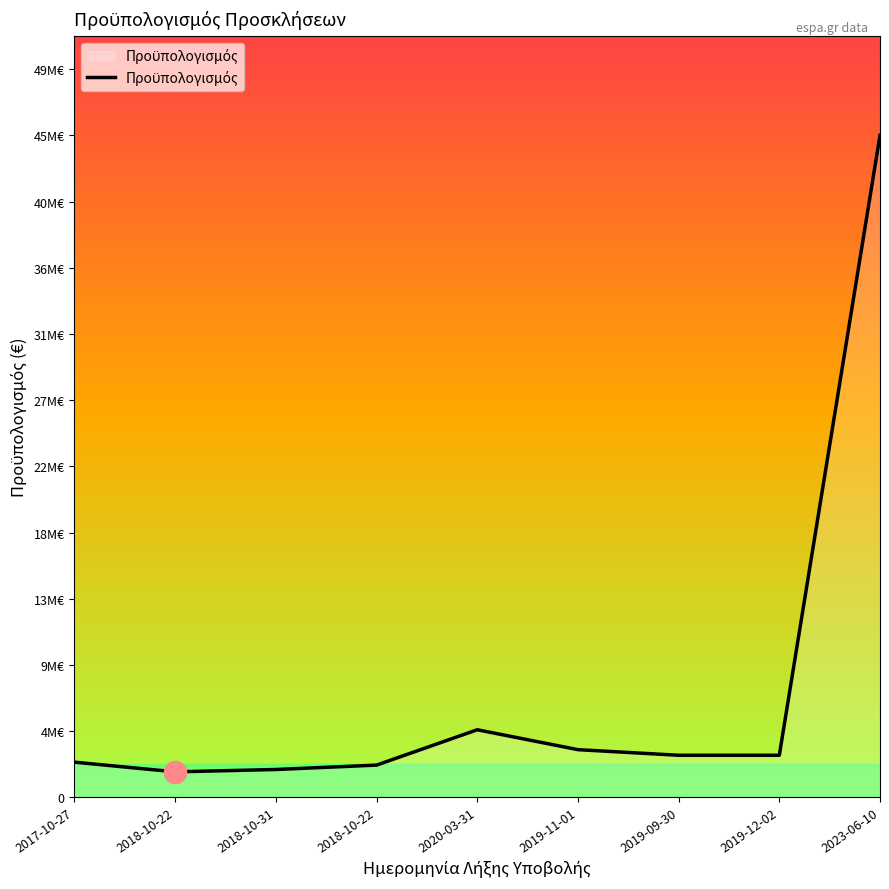

What is the approximate value at 2019-09-30?

2870000